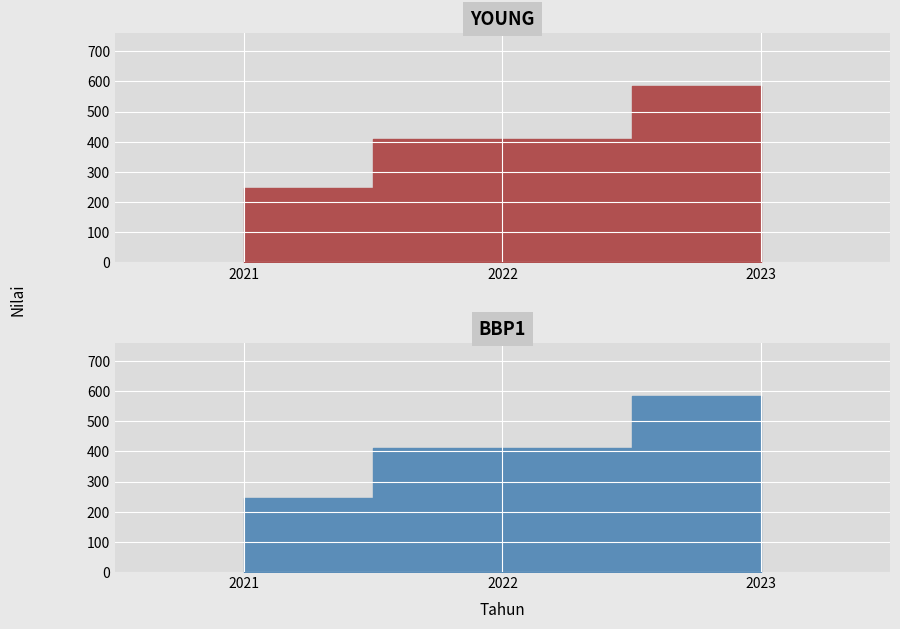

Which category has the highest value across all series?

2023